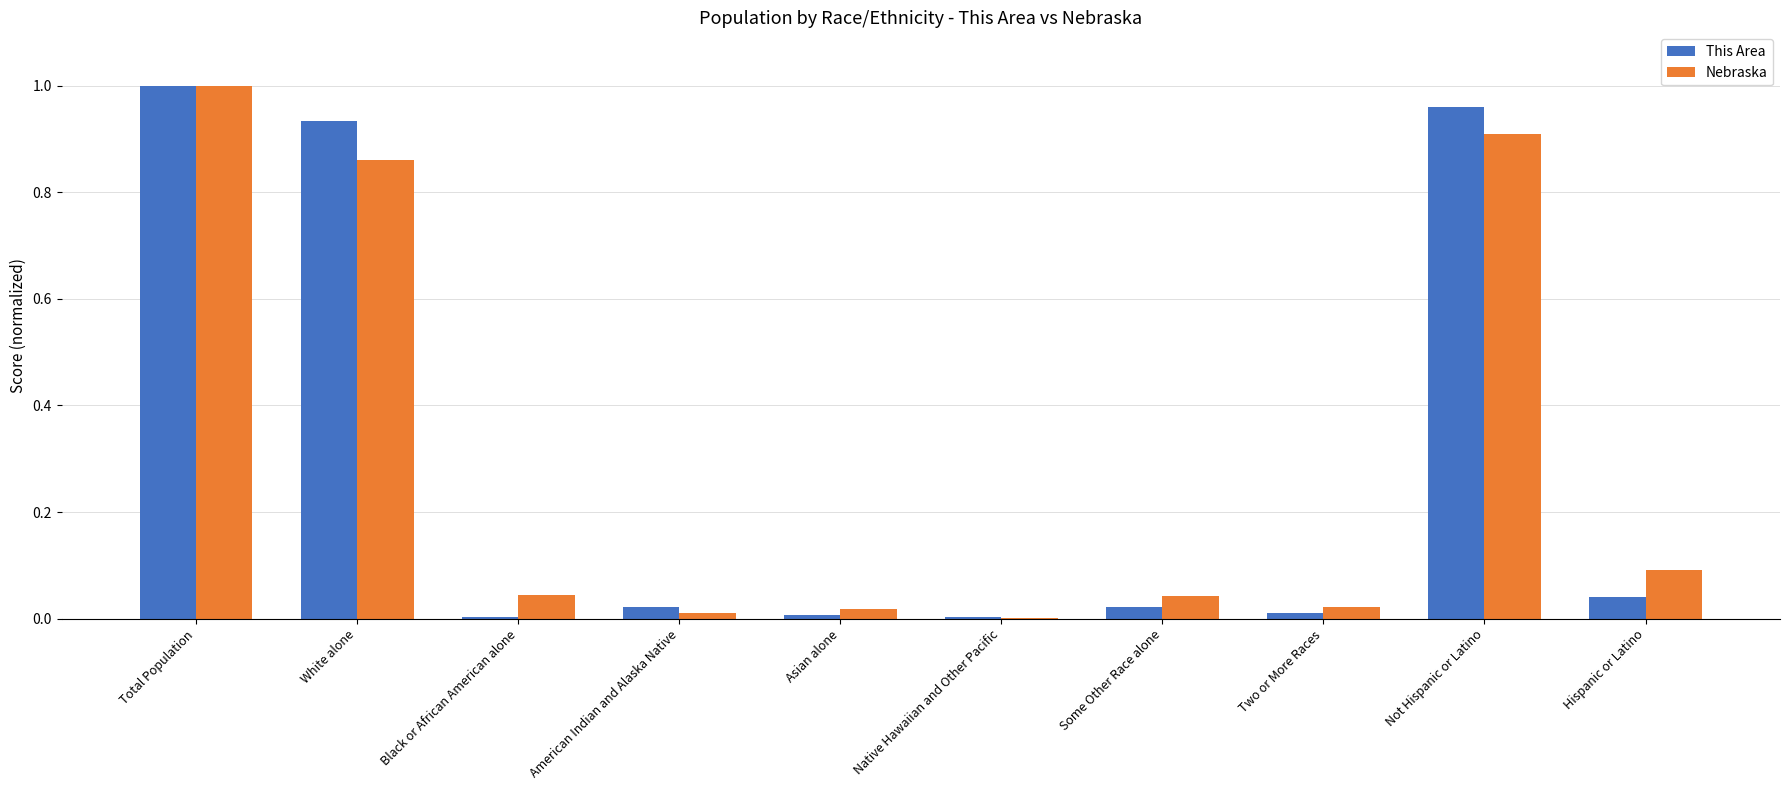

Are the bars horizontal?

No